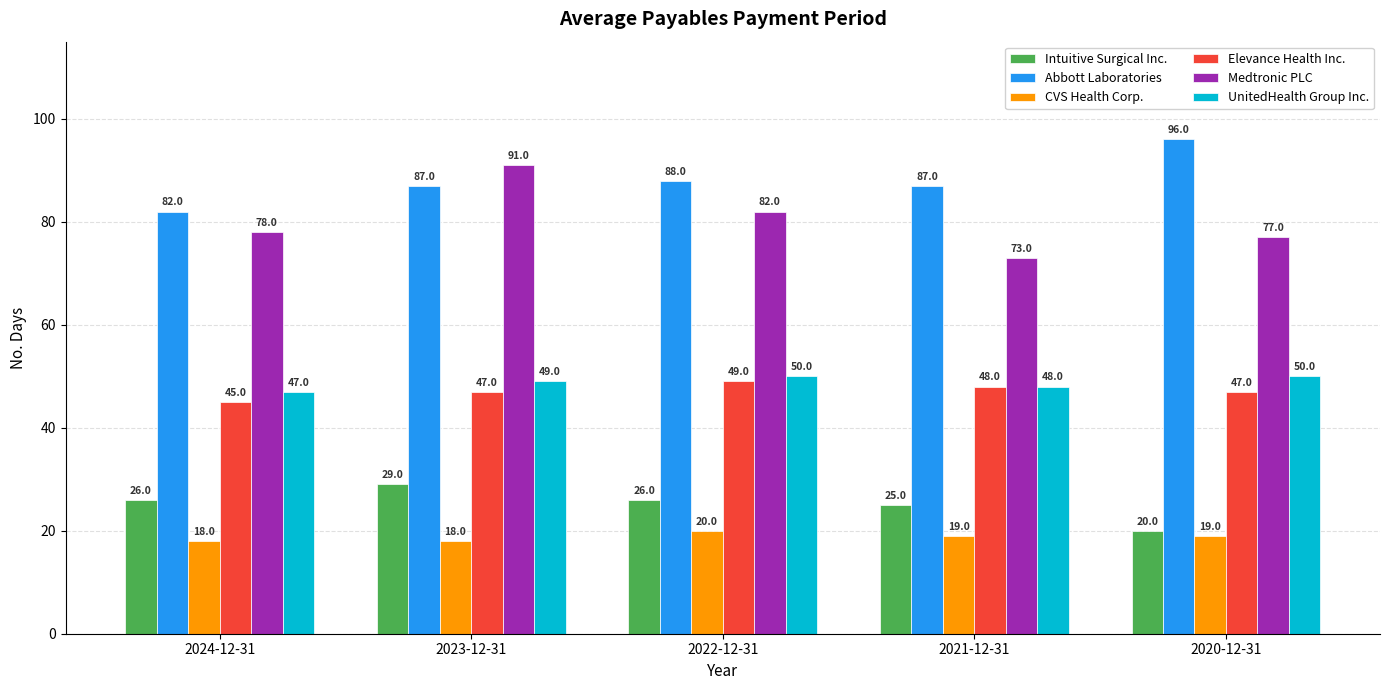

The value of Medtronic PLC at 2024-12-31 is 78. True or false?

True